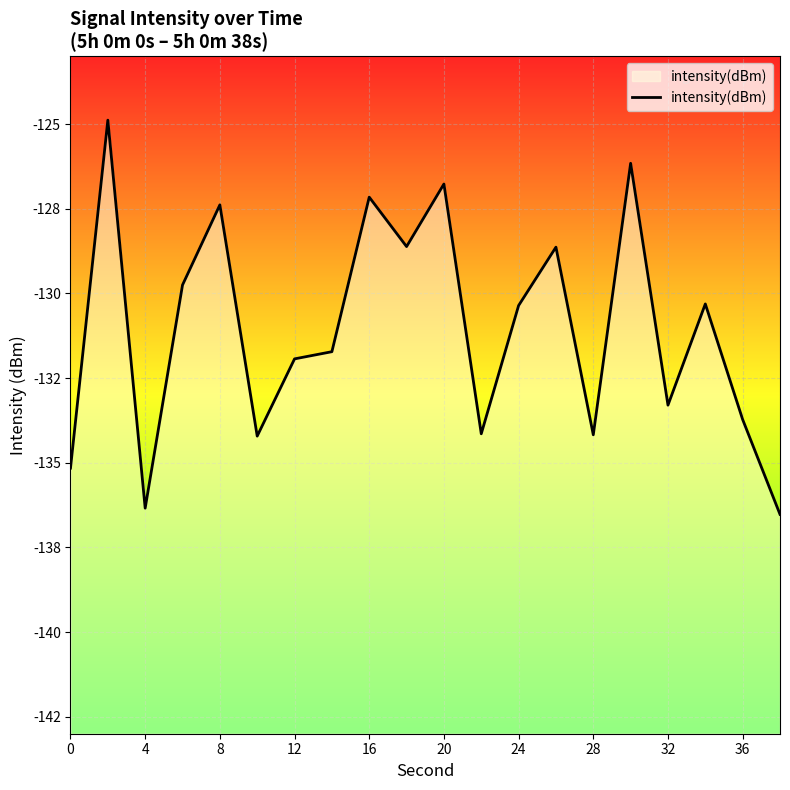

What is the difference between the maximum and minimum values?

11.6